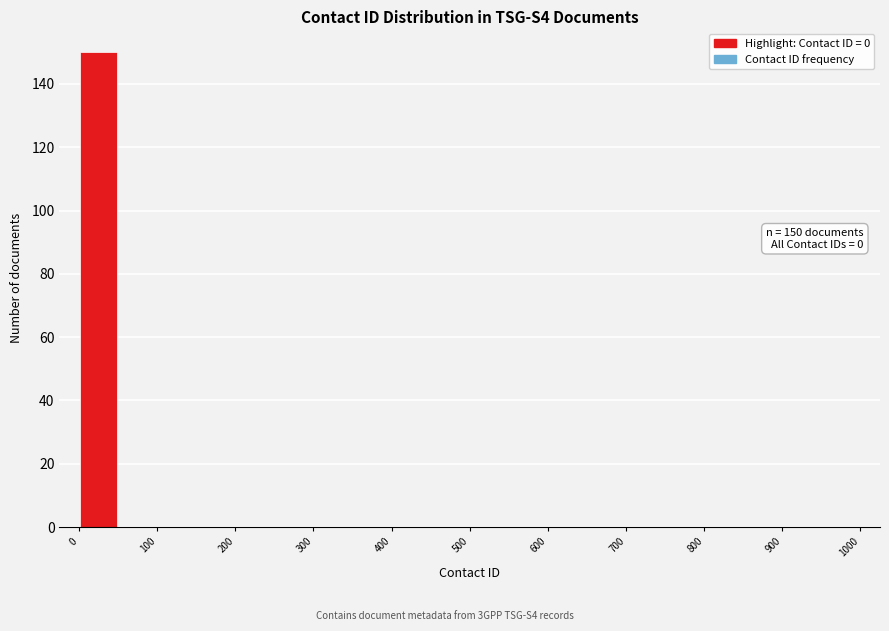

Which range on the x-axis has the tallest bar?

0 to 50